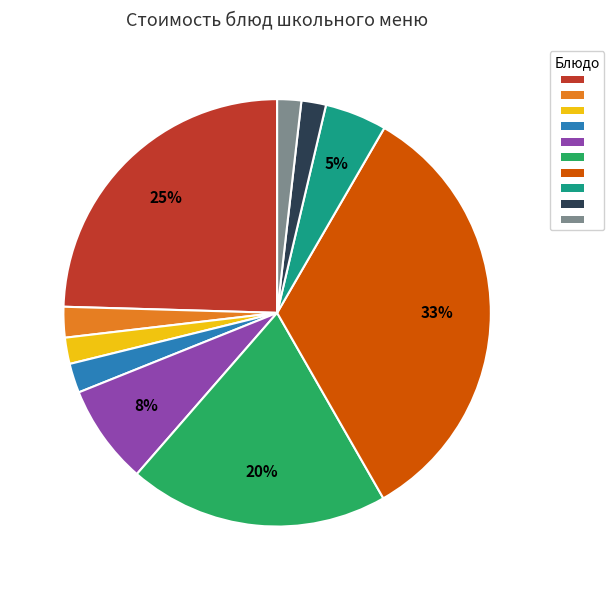

To the nearest percent, what is the average slice percentage?

10%